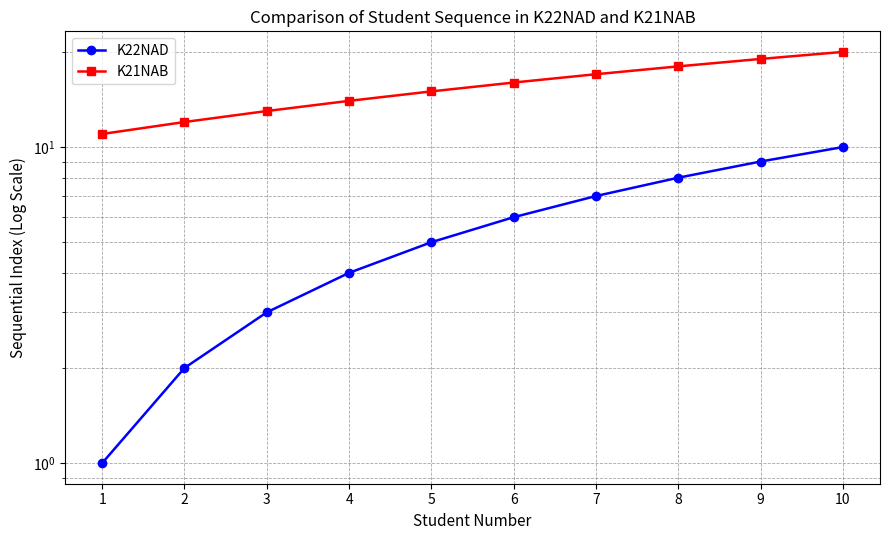

Rank the categories by K22NAD value from lowest to highest.

1, 2, 3, 4, 5, 6, 7, 8, 9, 10